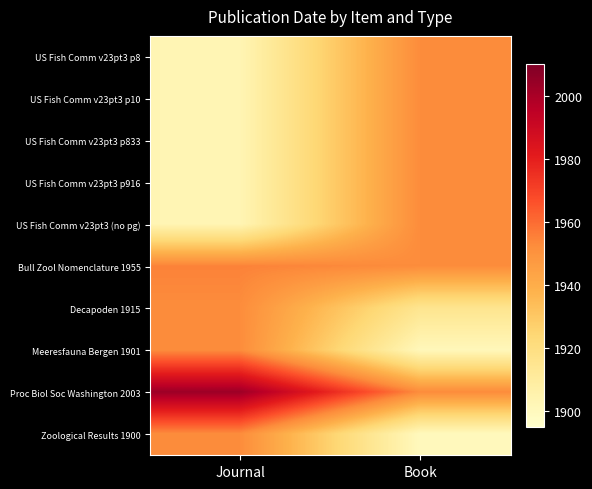

Reading right to left, transcribe all the data shown in this chart.

US Fish Comm v23pt3 p8: Book=1952.5	Journal=1903.0
US Fish Comm v23pt3 p10: Book=1952.5	Journal=1903.0
US Fish Comm v23pt3 p833: Book=1952.5	Journal=1903.0
US Fish Comm v23pt3 p916: Book=1952.5	Journal=1903.0
US Fish Comm v23pt3 (no pg): Book=1952.5	Journal=1903.0
Bull Zool Nomenclature 1955: Book=1952.5	Journal=1955.0
Decapoden 1915: Book=1915.0	Journal=1952.5
Meeresfauna Bergen 1901: Book=1901.0	Journal=1952.5
Proc Biol Soc Washington 2003: Book=1952.5	Journal=2003.0
Zoological Results 1900: Book=1900.0	Journal=1952.5